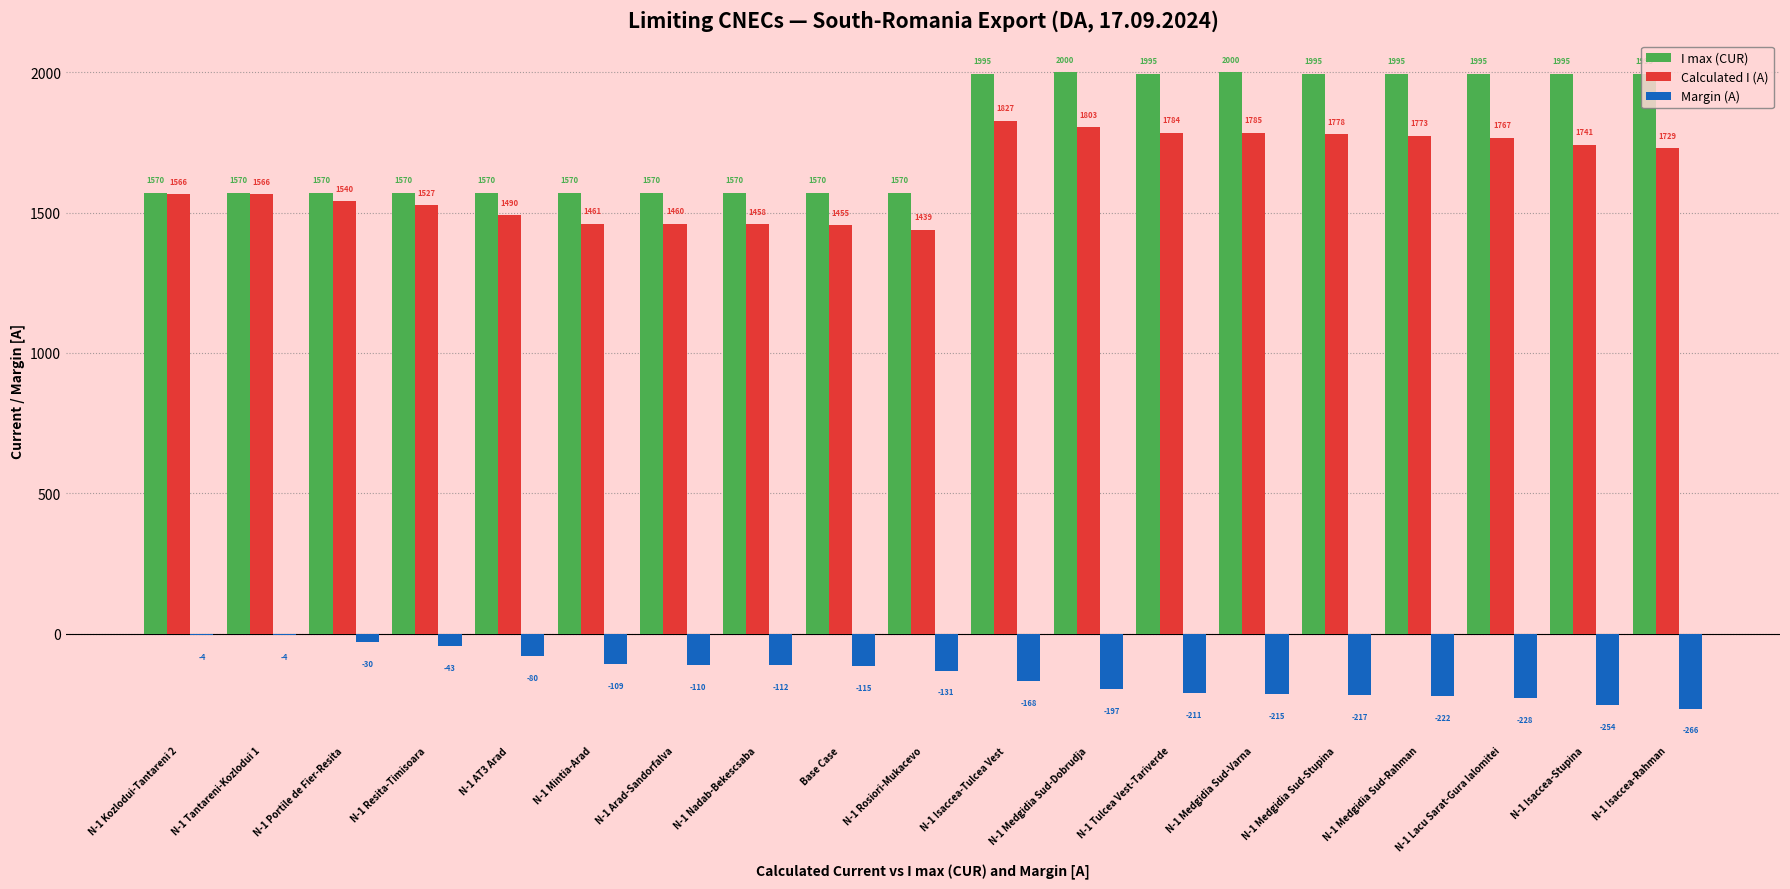

The Calculated I (A) series shows 1566 at N-1 Tantareni-Kozlodui 1. True or false?

True